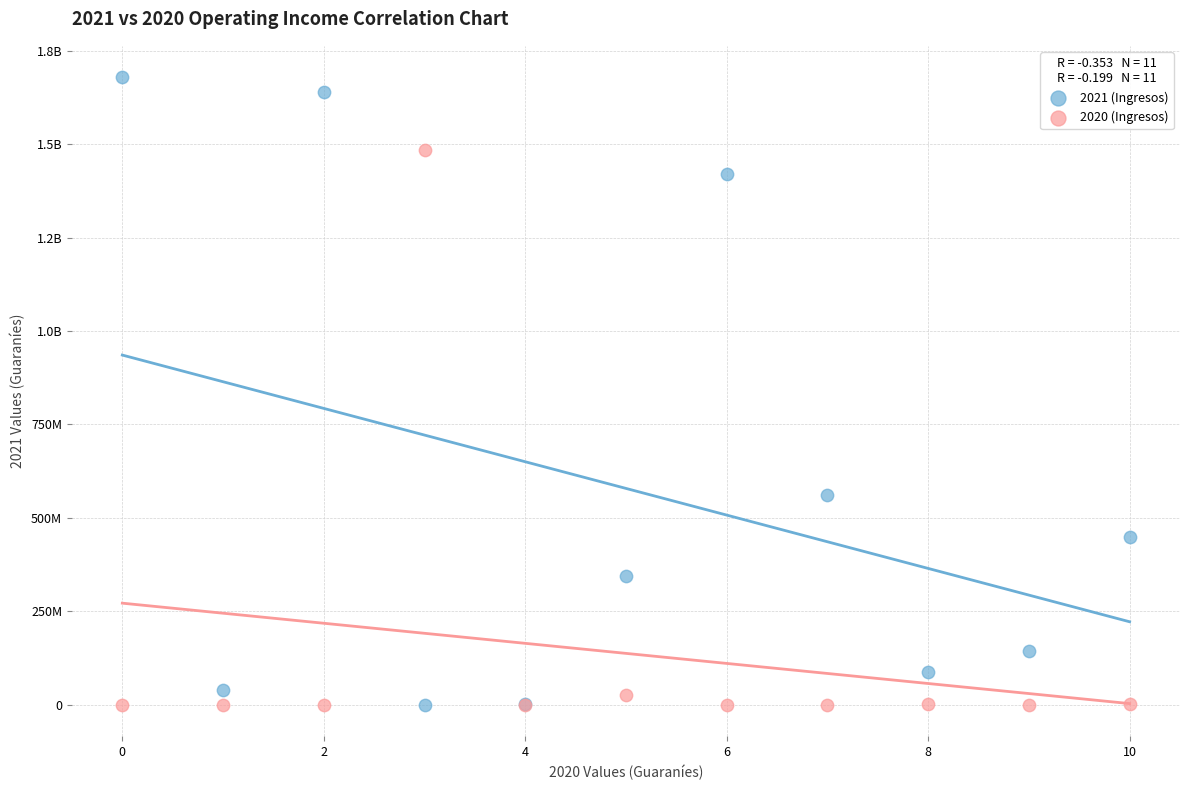

What are all the series names shown in the legend?

2021 (Ingresos), 2020 (Ingresos)